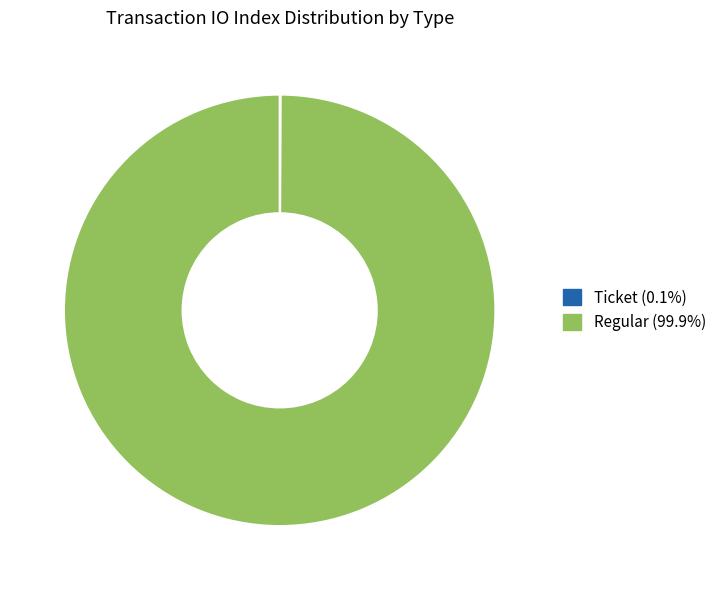

Is there a majority slice in this chart?

Yes